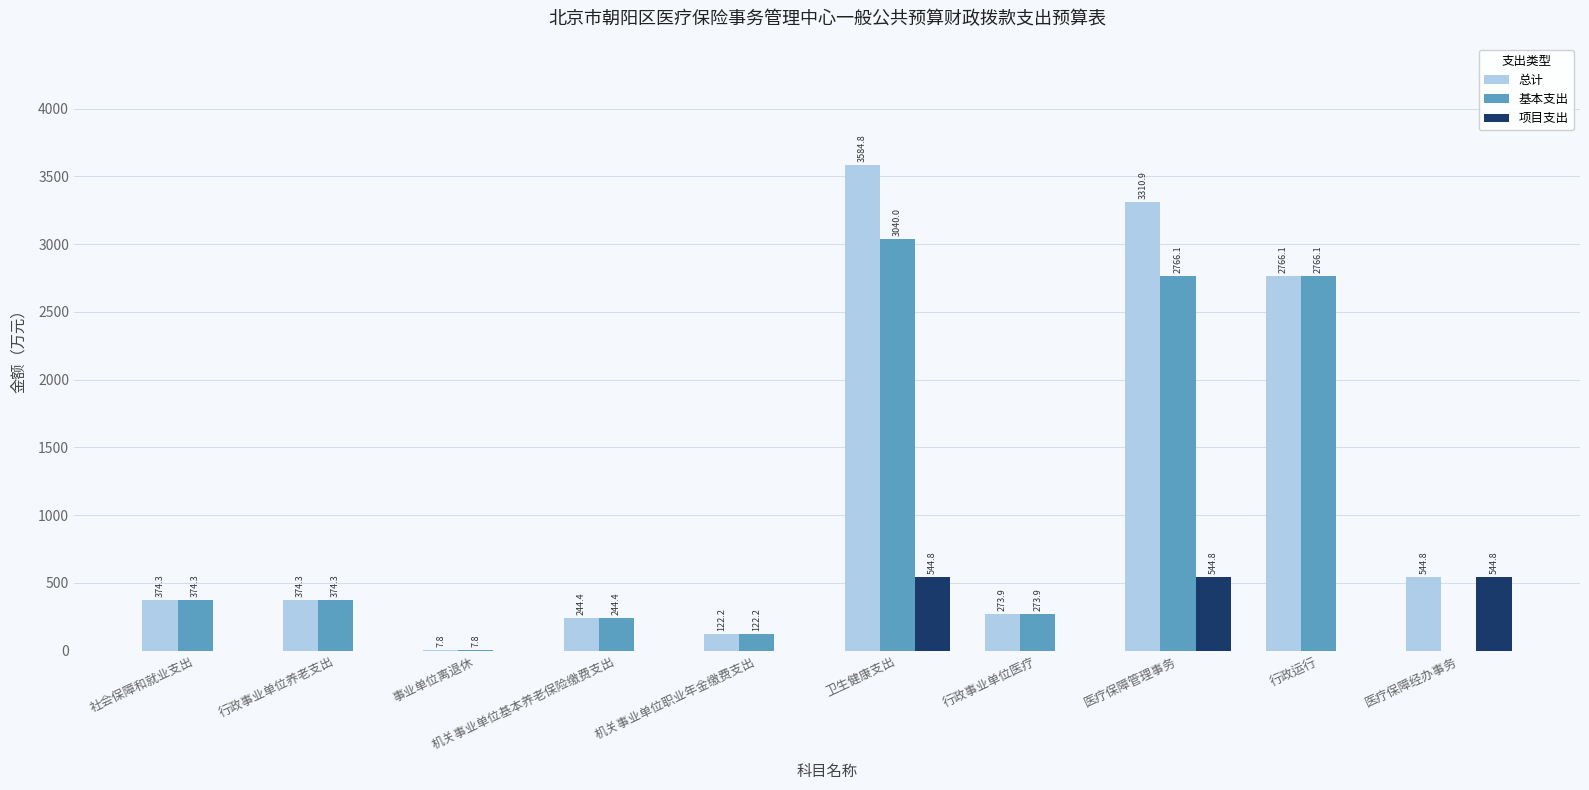

At which category is the sum across all series the highest?

卫生健康支出